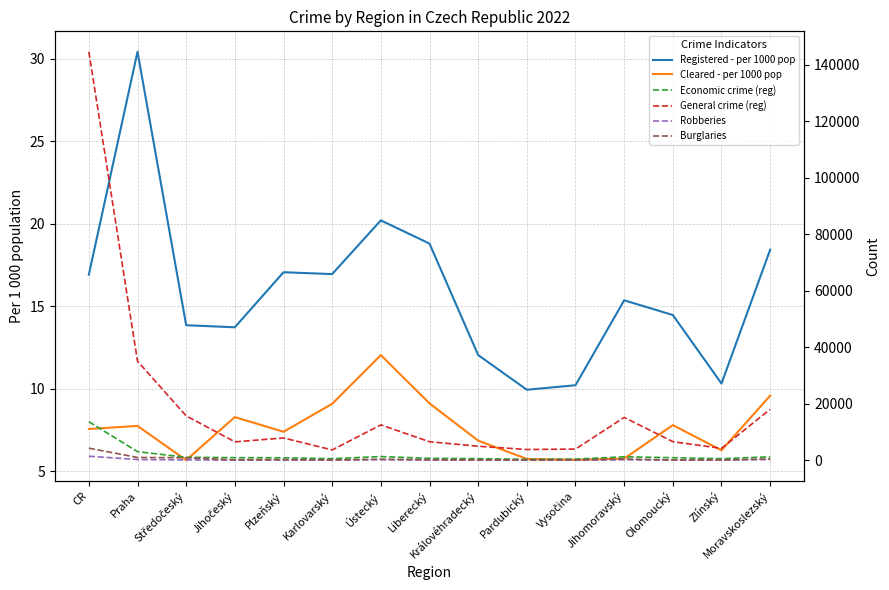

How many lines are shown in the chart?

6